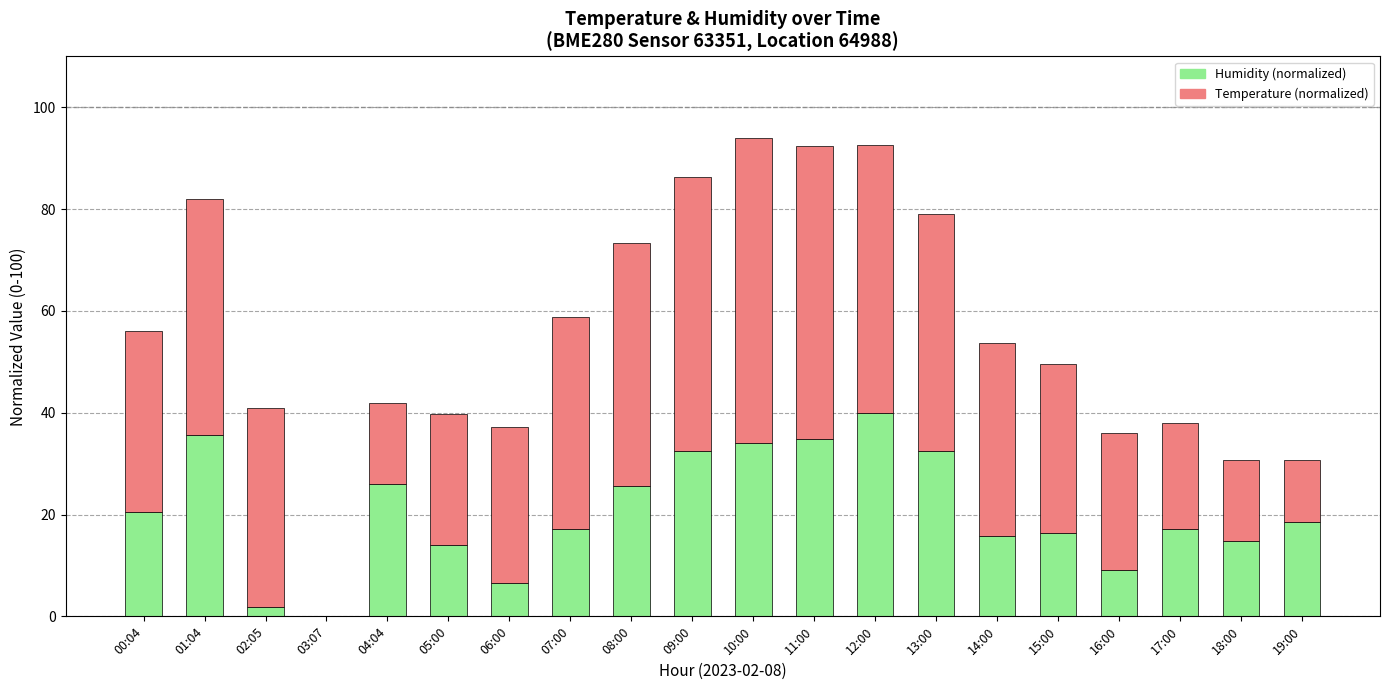

True or false: Humidity (normalized) has a value of 44.9 at 09:00.

False